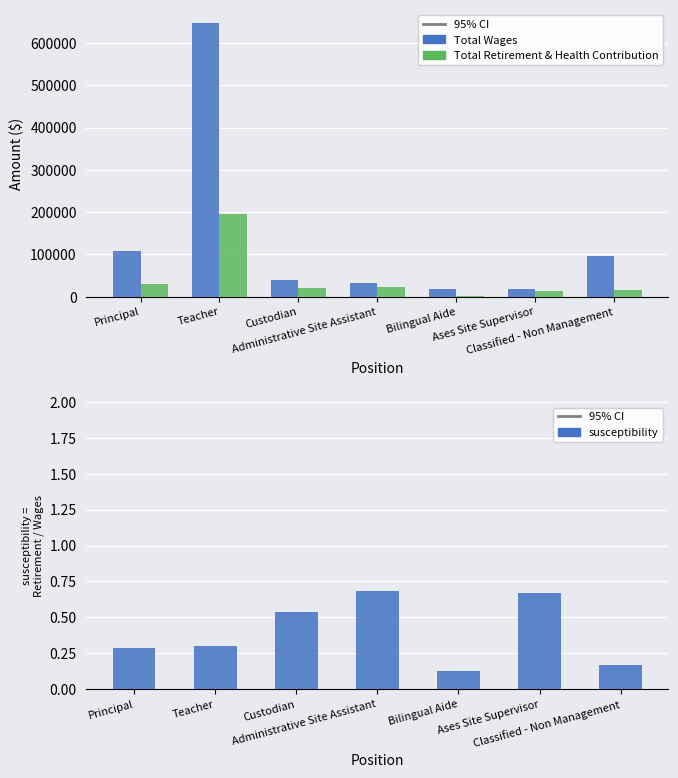

Which series has the widest spread of values?

Total Wages